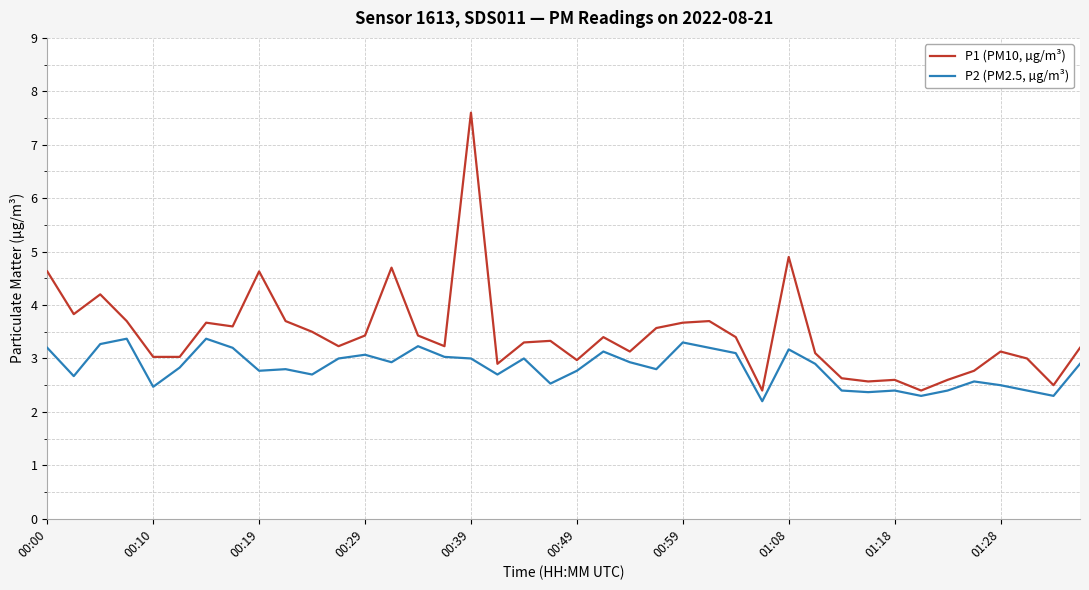

Count the number of categories in the chart.

40